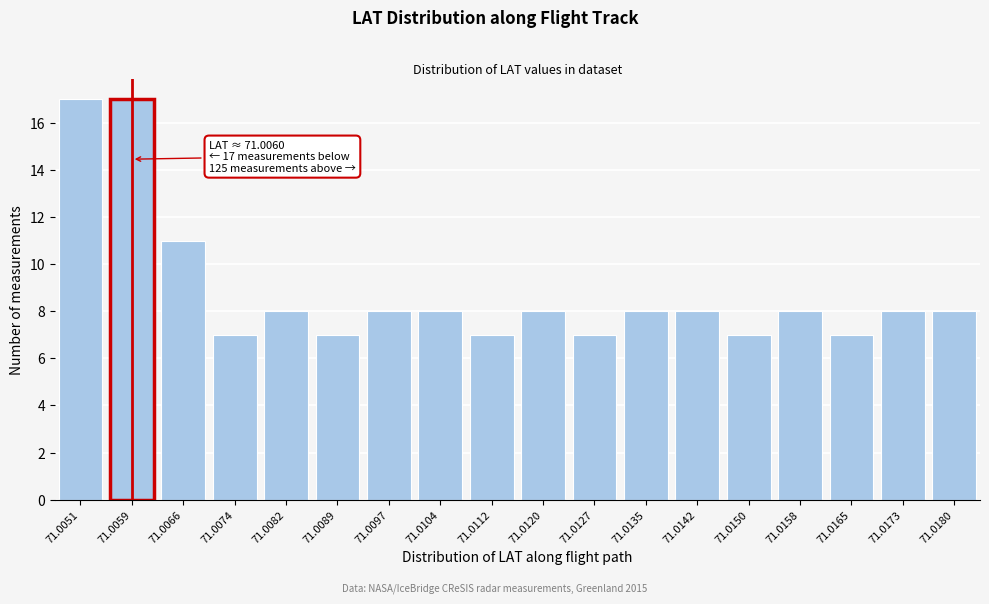

Reading right to left, extract all data points from this chart.

8	8	7	8	7	8	8	7	8	7	8	8	7	8	7	11	17	17